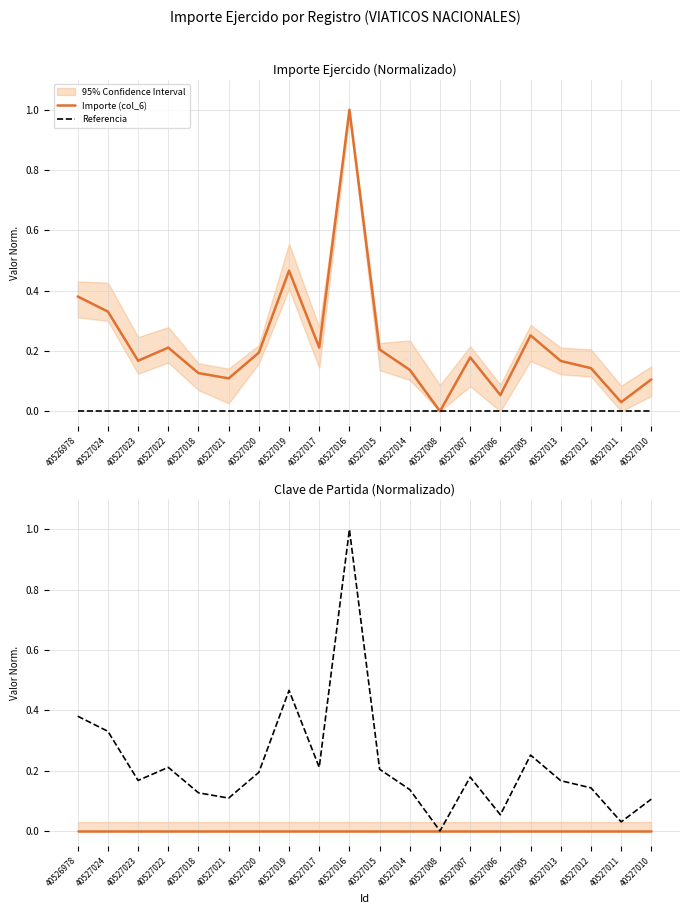

How many lines are shown in the chart?

3